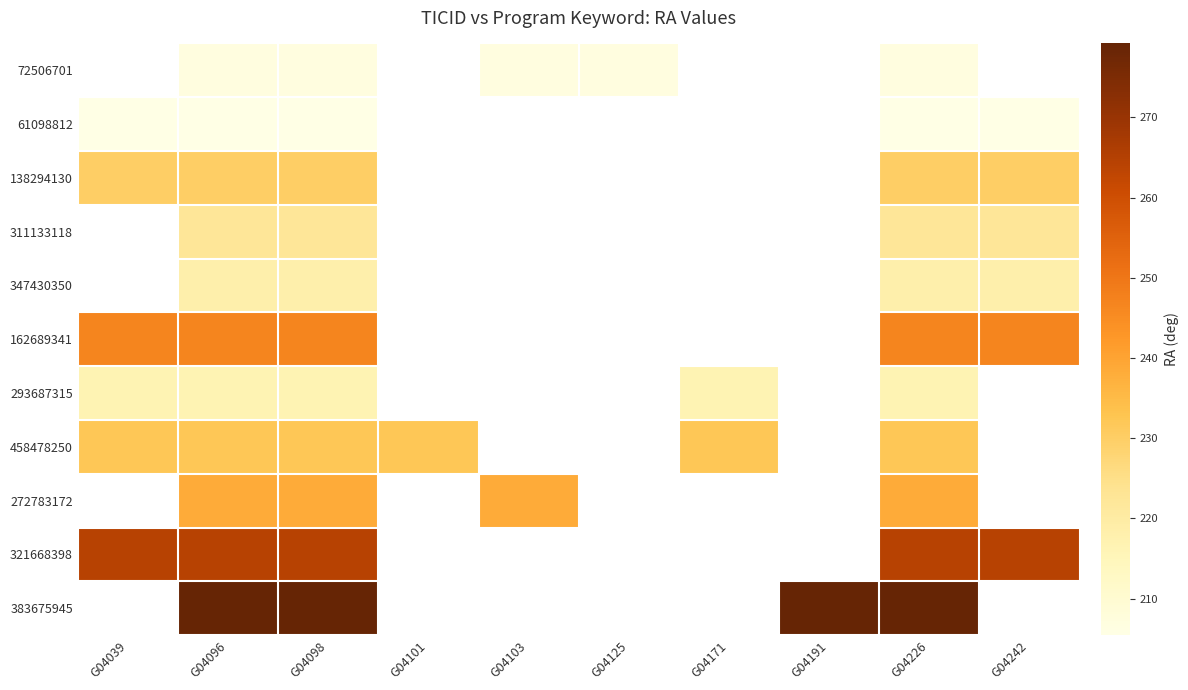

Read the 347430350 value at G04242.

218.3